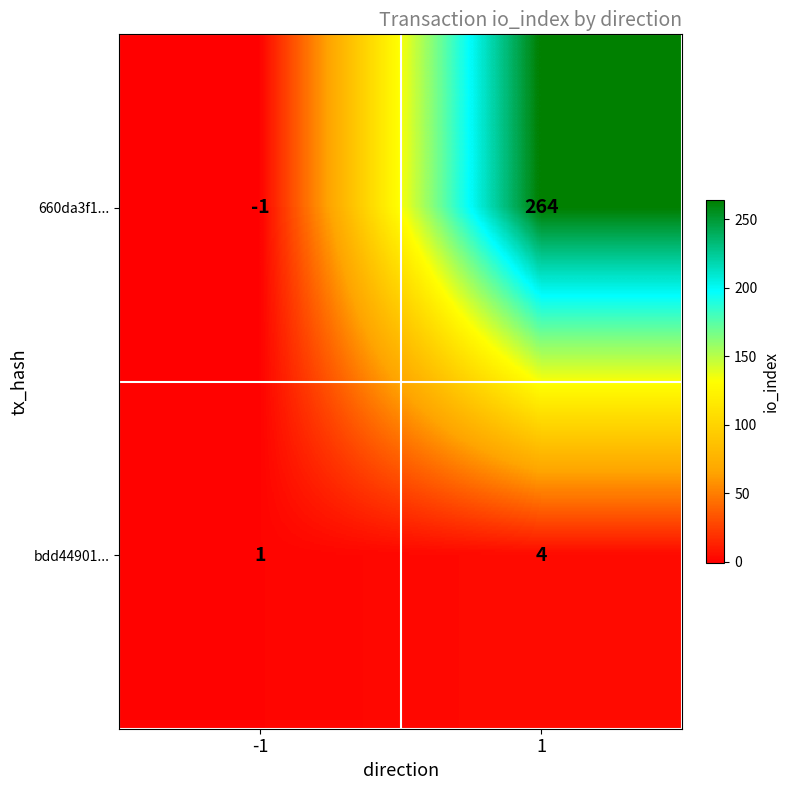

Reading left to right, extract all data points from this chart.

660da3f1...: -1	264
bdd44901...: 1	4